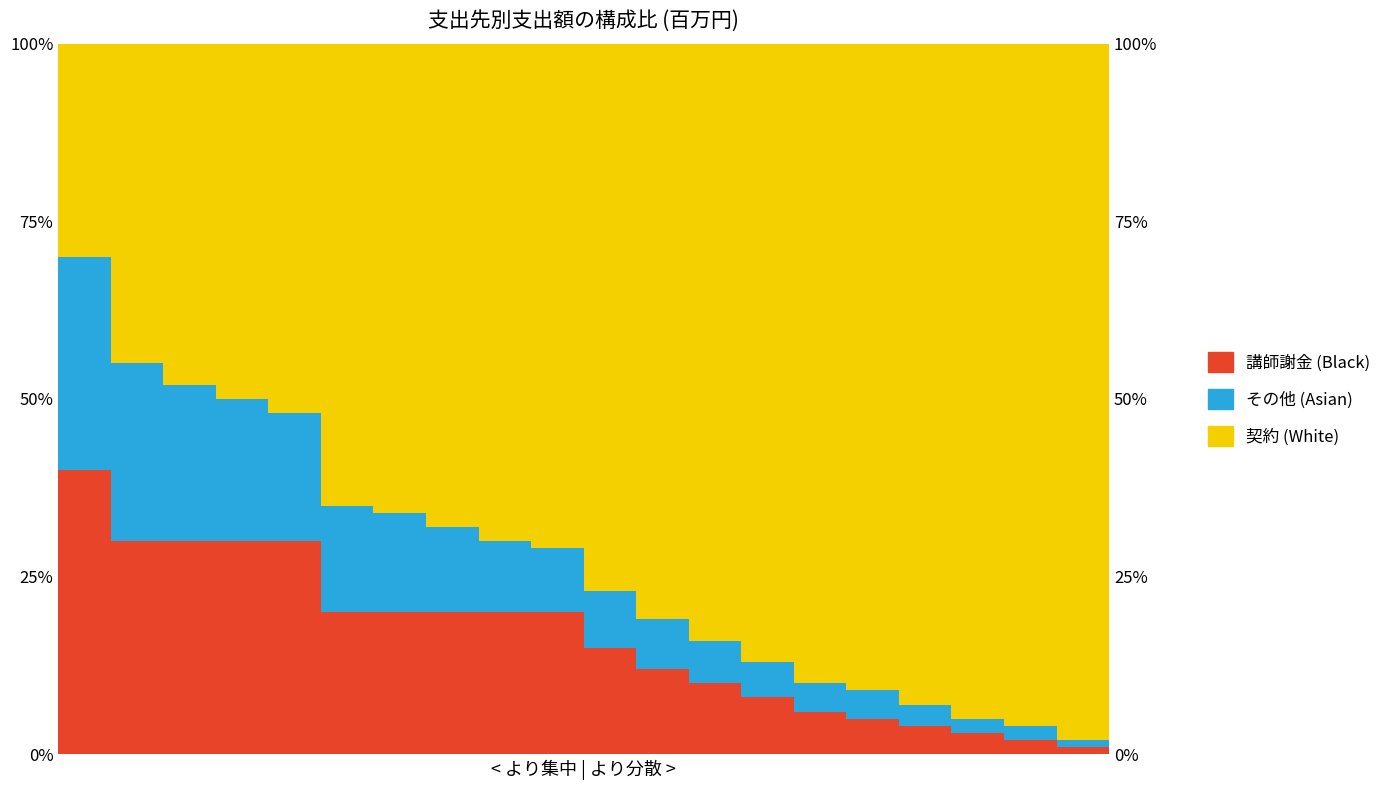

List the series in order of their peak value, highest first.

契約 (White), 講師への謝金 (Black), その他 (Asian)